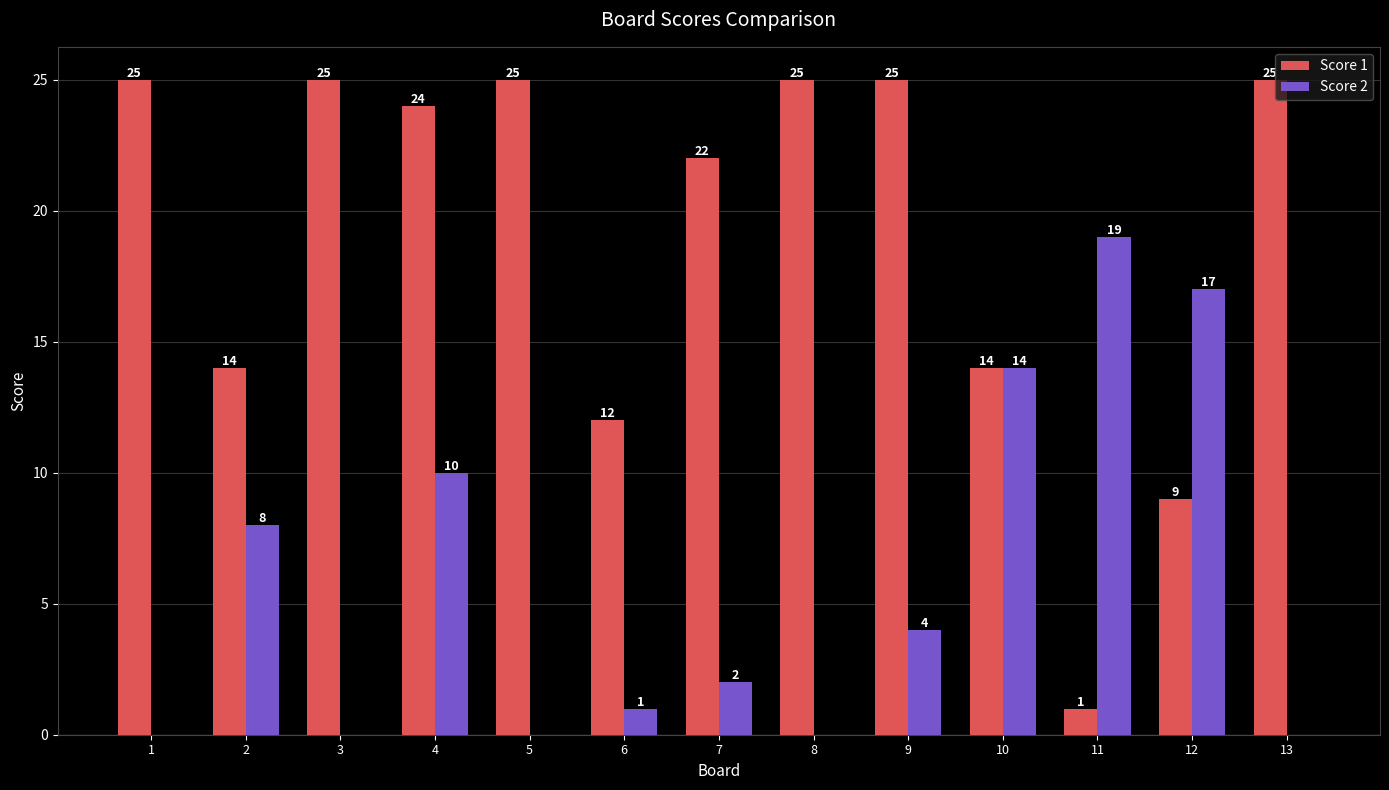

How many categories are shown in the chart?

13